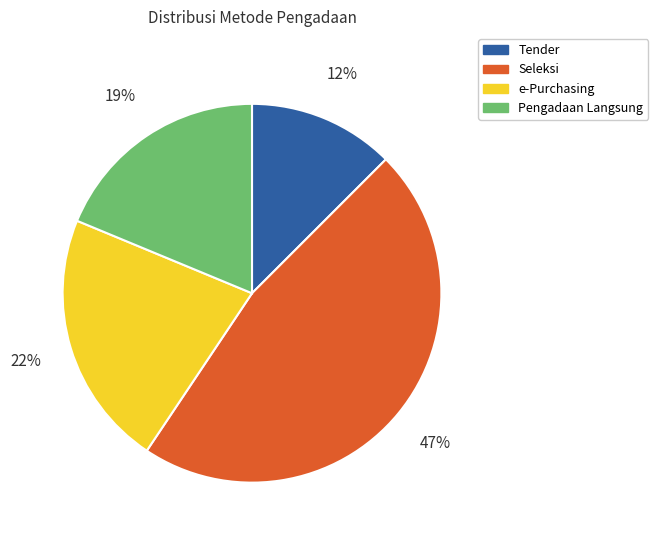

To the nearest percent, what is the difference between the Seleksi and e-Purchasing slice percentages?

25%